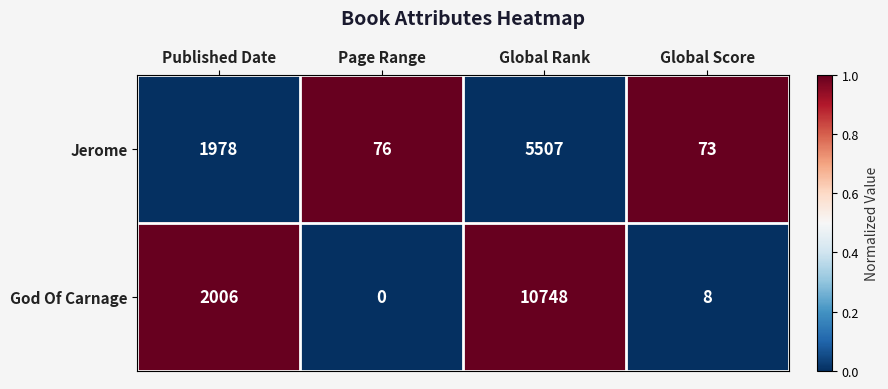

At which label does Jerome reach its minimum?

Global Score